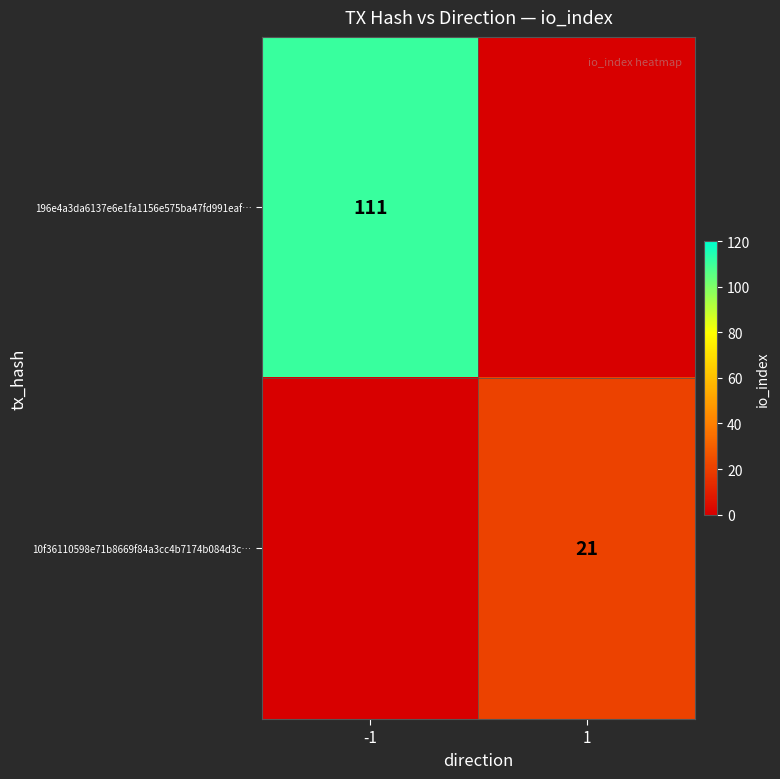

What is the maximum value for 196e4a3da6137e6e1fa1156e575ba47fd991eaf…?

111